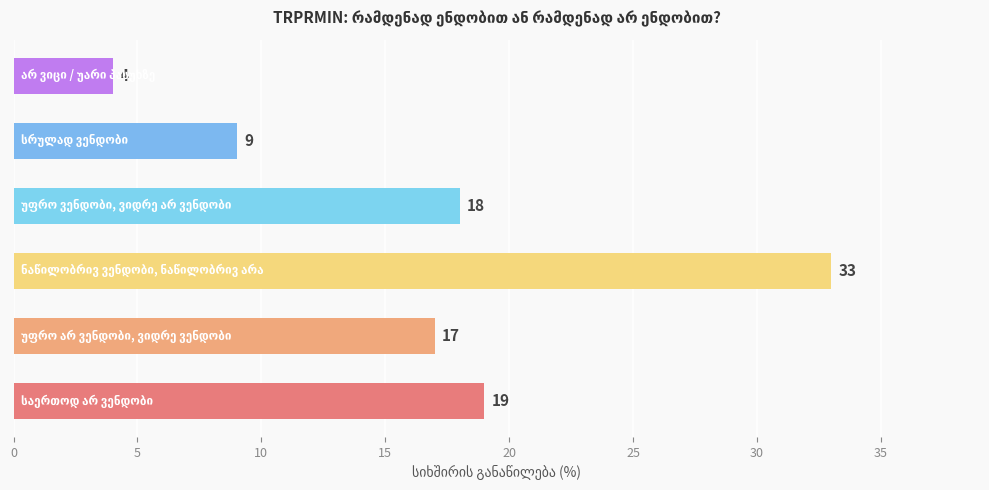

Are the bars horizontal?

Yes